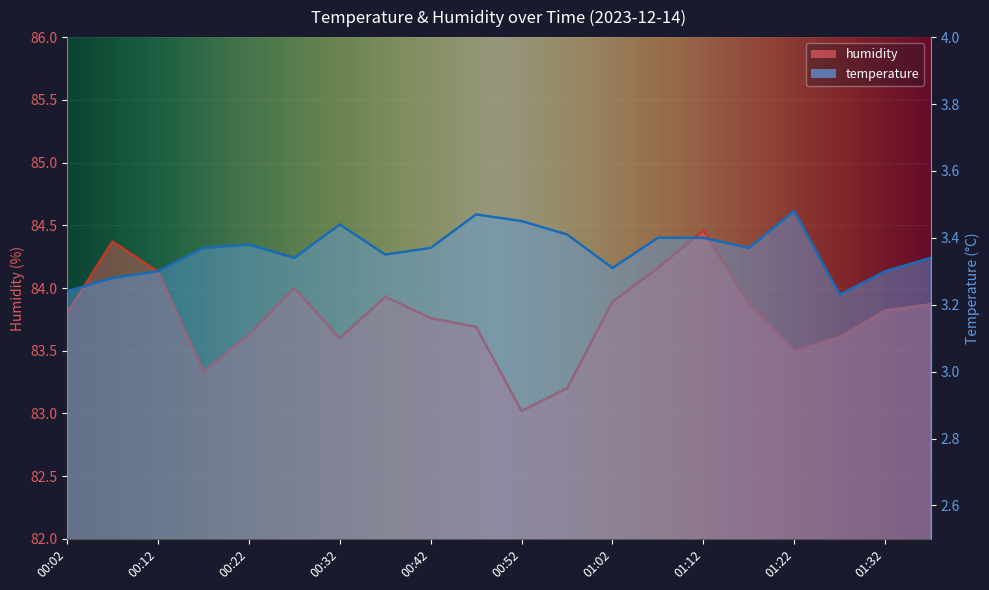

What is the label of the 14th point from the right?

00:32